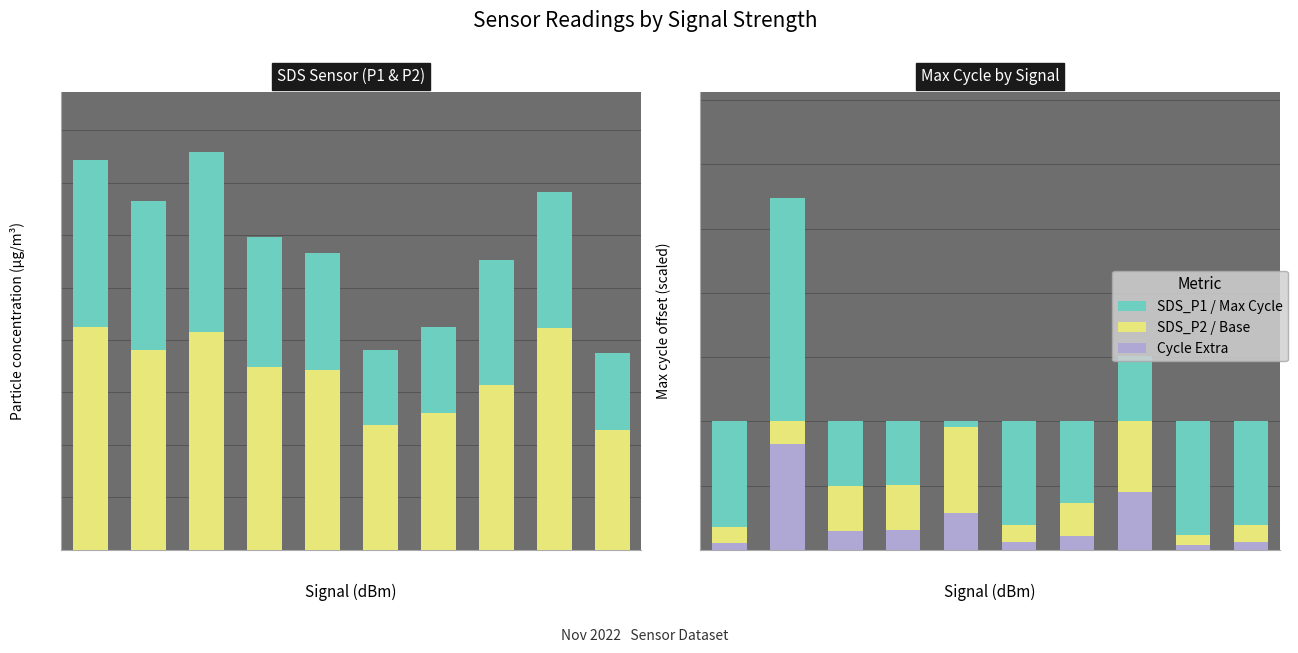

List the labels in order of SDS_P2 value, smallest first.

-69, -64, -65, -66, -63, -62, -60, -61, -67, -59